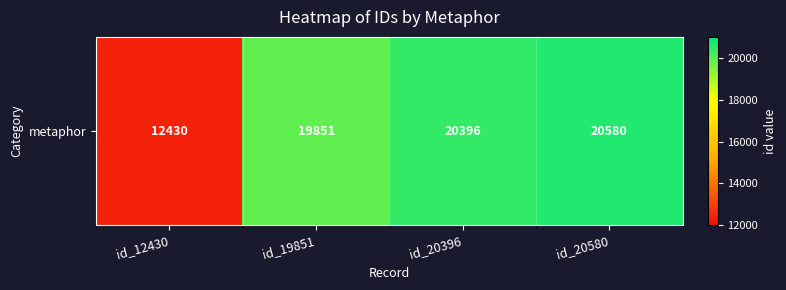

What is the change in value from id_19851 to id_20396?

+545